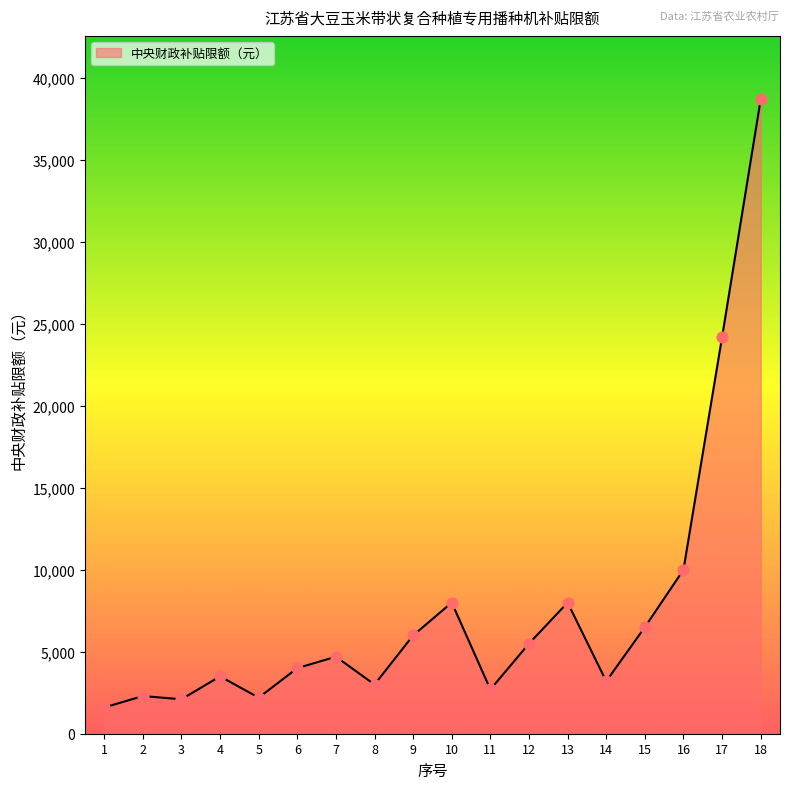

Between 6 and 4, which is larger?

6